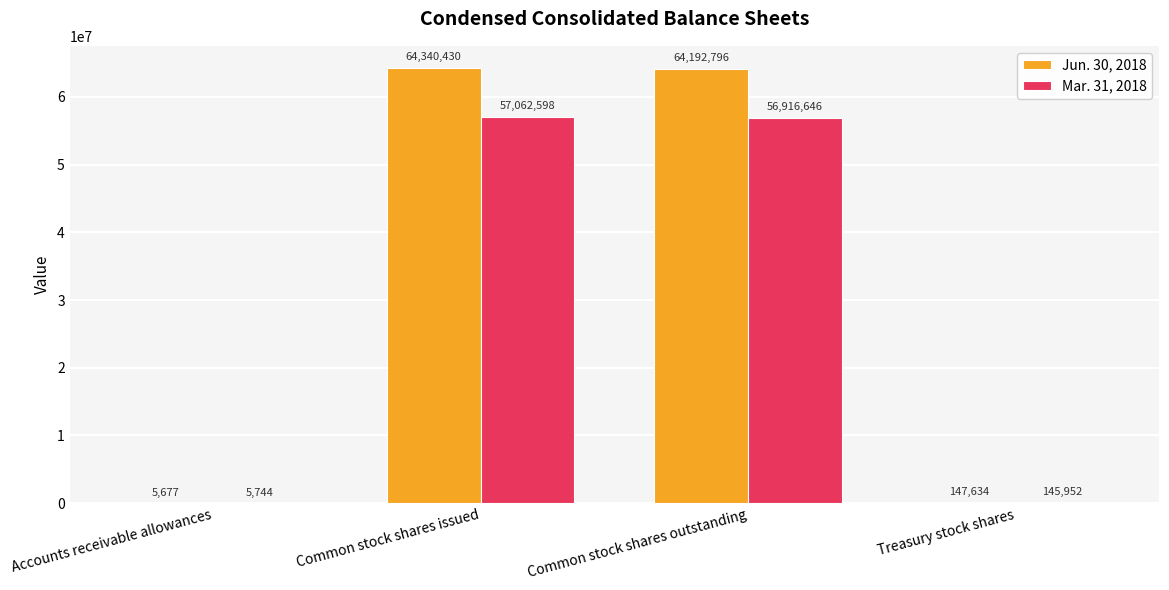

At which category is the sum across all series the highest?

Common stock shares issued